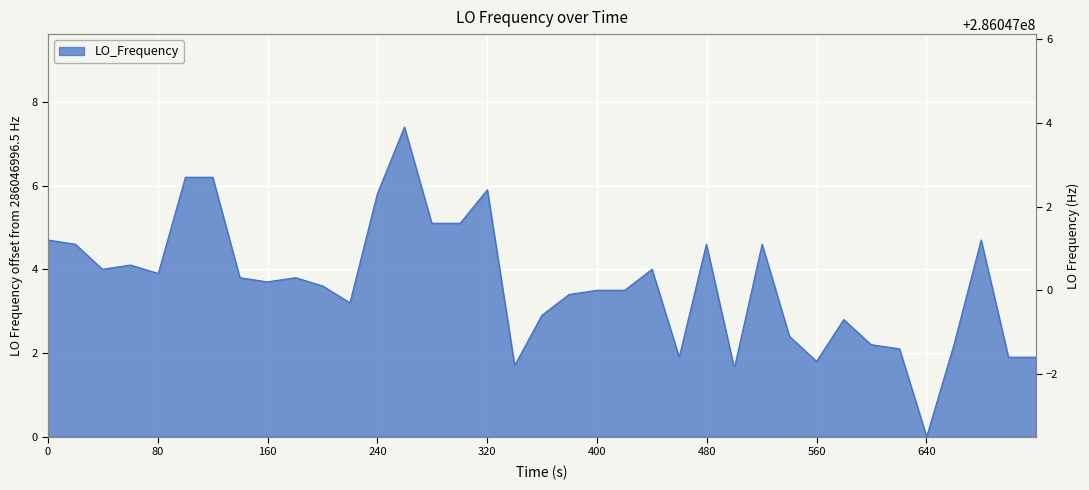

What is the sum of all values?

145.8